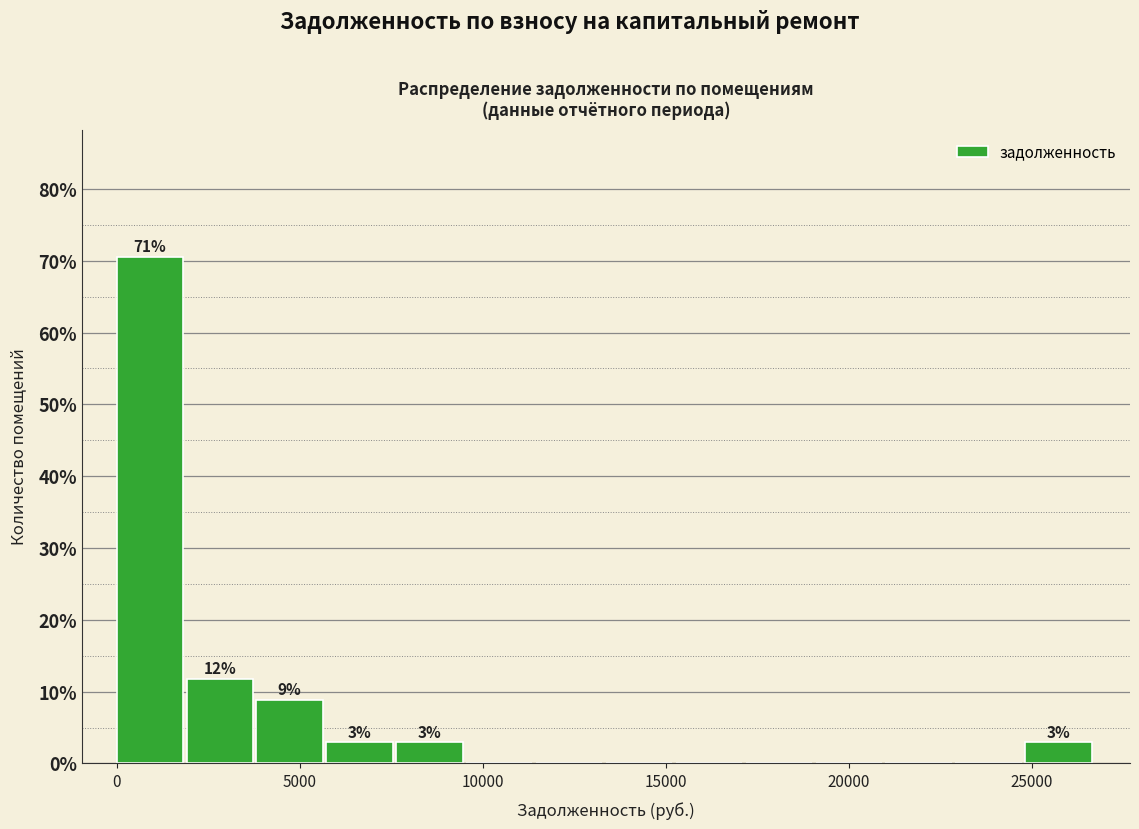

Read against the x-axis, roughly where is the centre of the tallest bar?

1000